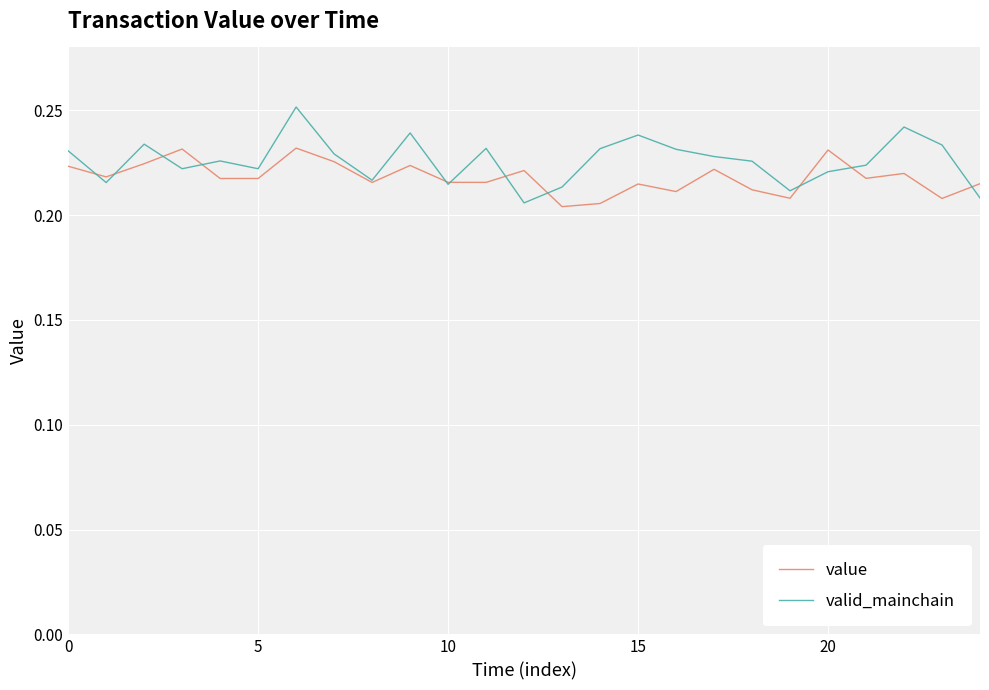

Which series has the widest spread of values?

valid_mainchain